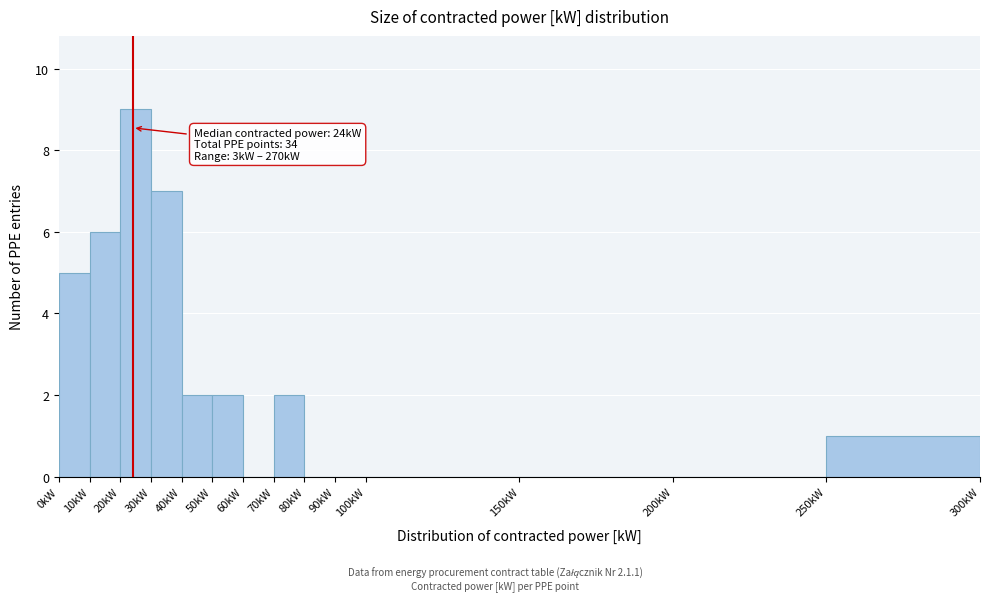

Over which range of the x-axis is the bar tallest?

20 to 30